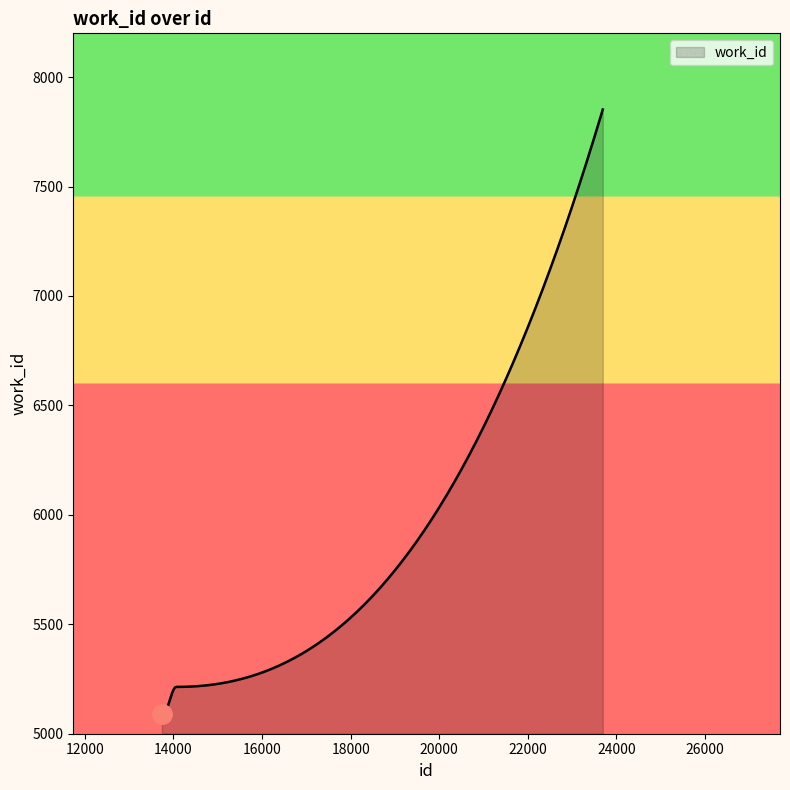

What is the smallest value displayed?

5088.0